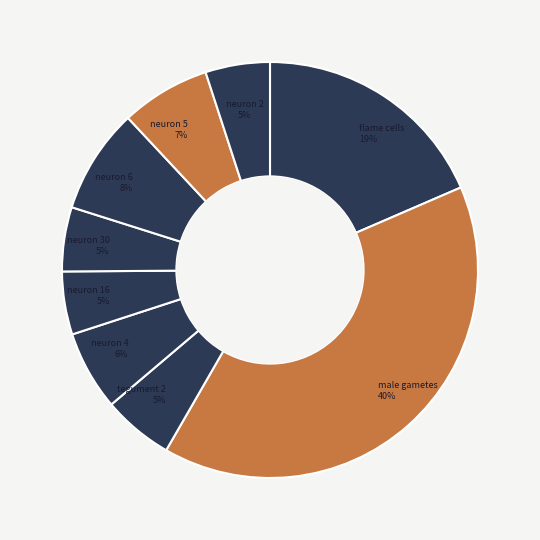

Do neuron 30 and neuron 5 together represent more than half of the pie?

No